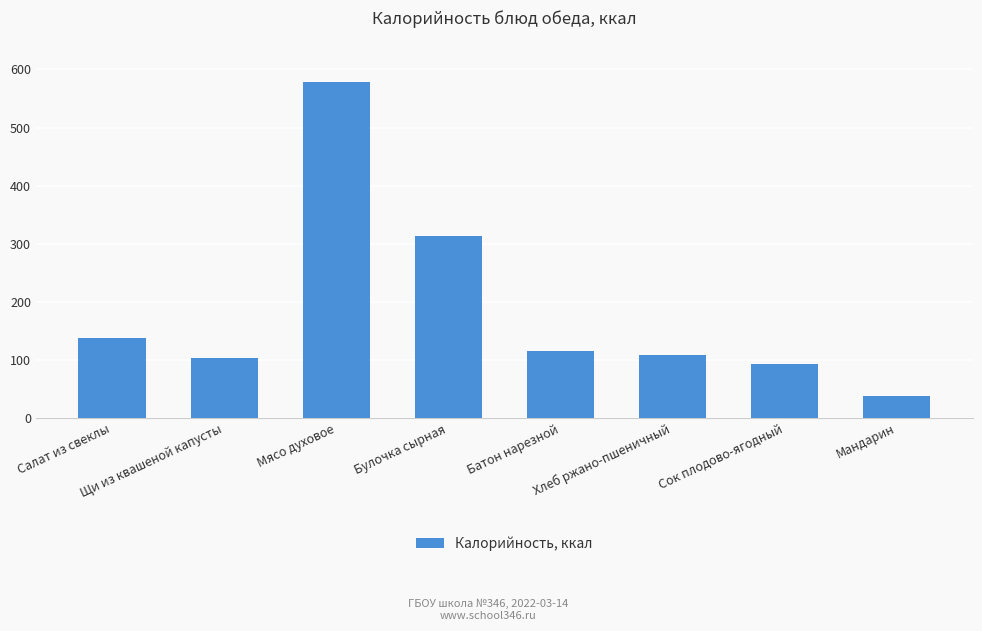

Does the chart contain any negative values?

No